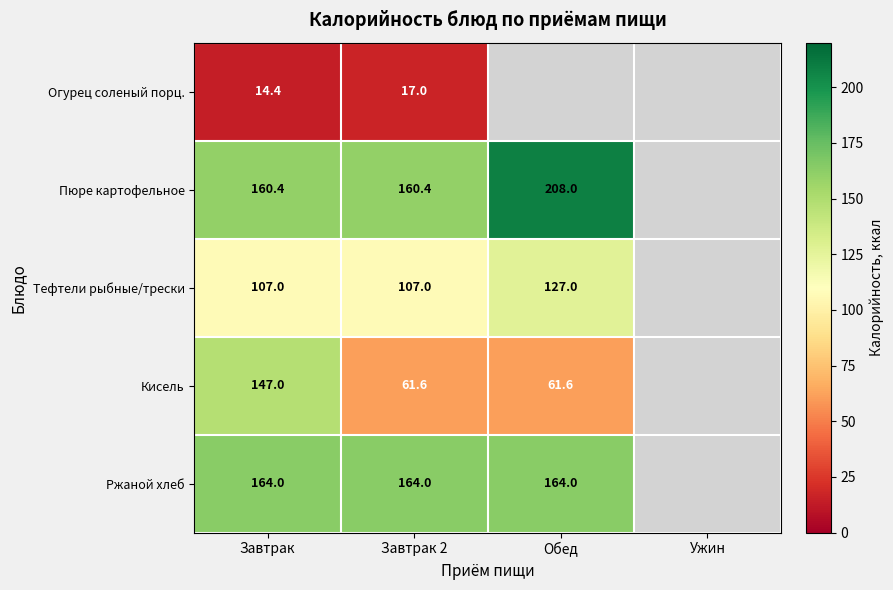

Rank the series at Завтрак 2 from lowest to highest value.

Огурец соленый порц., Кисель, Тефтели рыбные/трески, Пюре картофельное, Ржаной хлеб